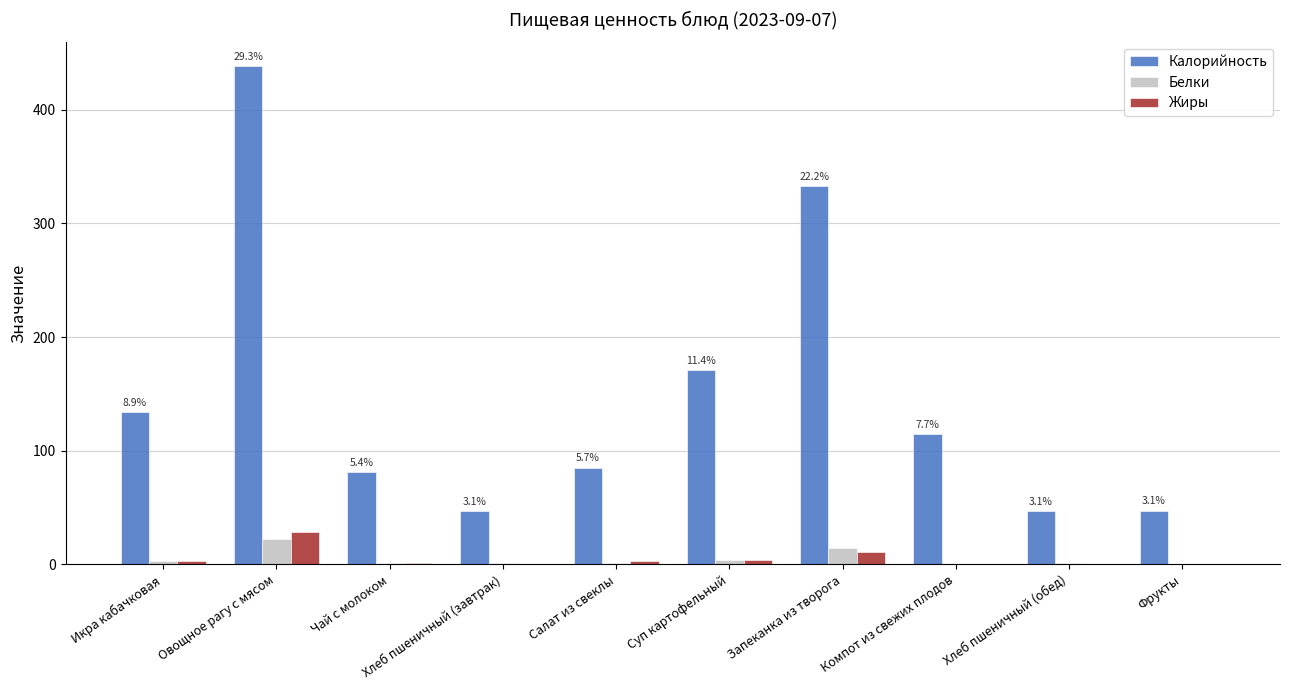

At which category is the sum across all series the highest?

Овощное рагу с мясом